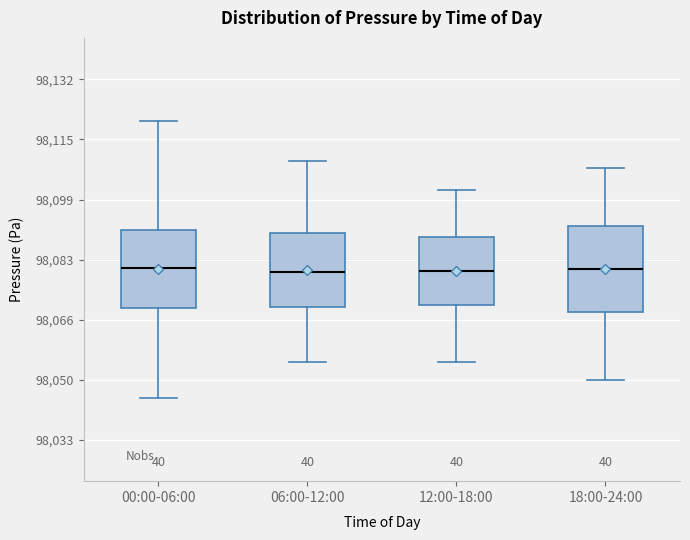

Comparing the boxes themselves (not the whiskers), which one is the tallest?

18:00-24:00